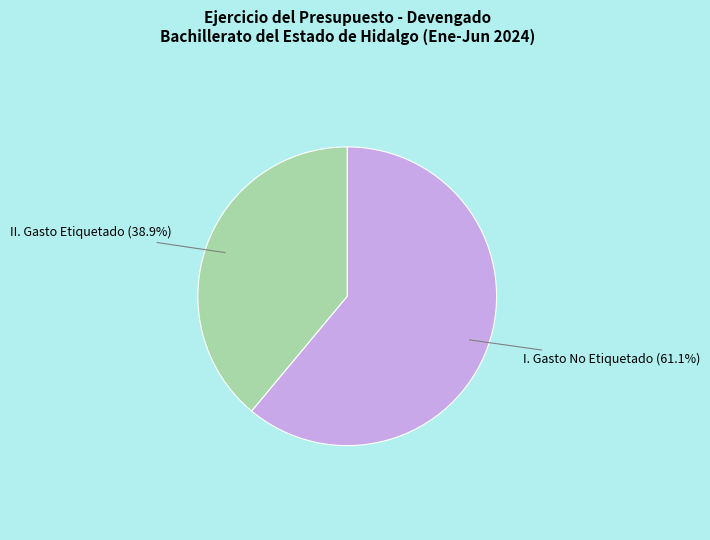

Is there a majority slice in this chart?

Yes